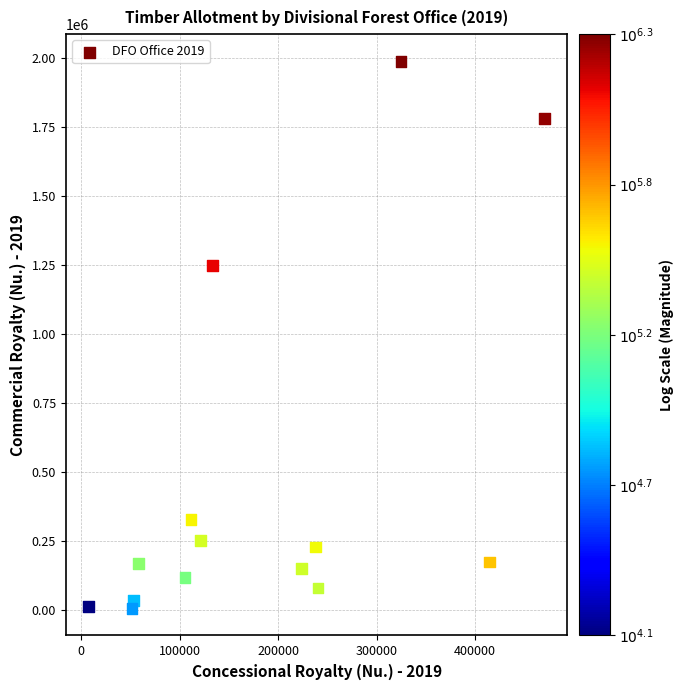

What Y value in the scatter plot is closest to 996779?

1248597.7